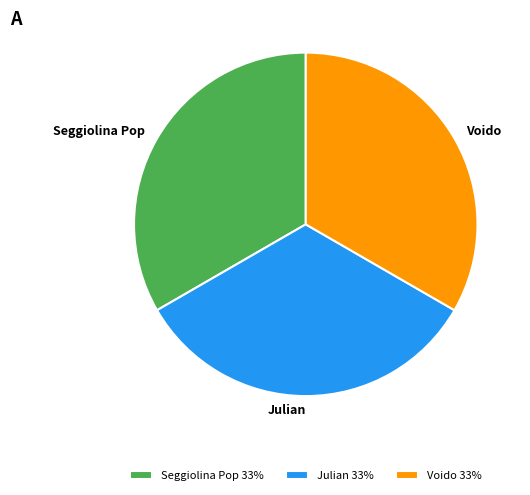

The Julian slice represents 47% of the pie. True or false?

False